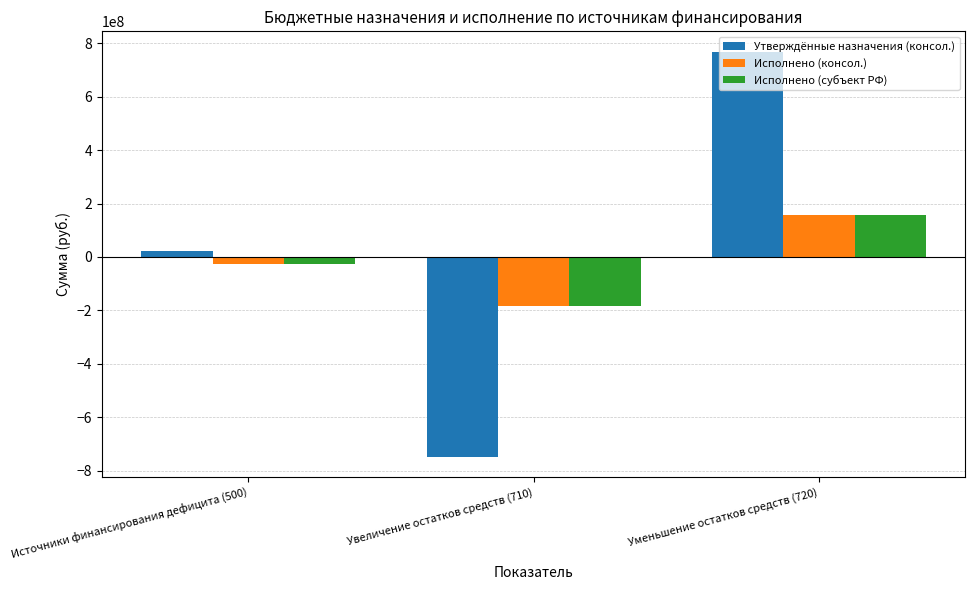

Between Источники финансирования дефицита (500) and Увеличение остатков средств (710), which series saw the biggest shift?

Утверждённые назначения (консол.)